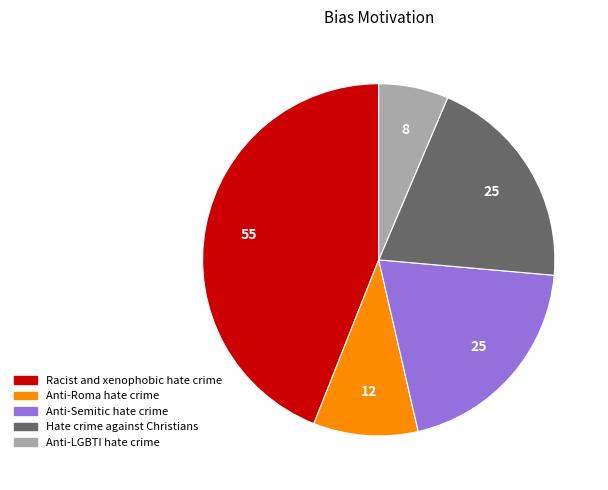

True or false: Anti-LGBTI hate crime accounts for 20% of the total.

False